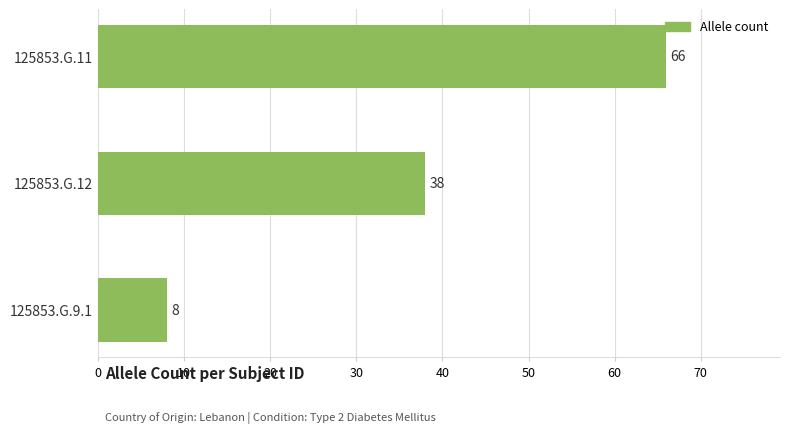

What is the minimum value shown in the chart?

8